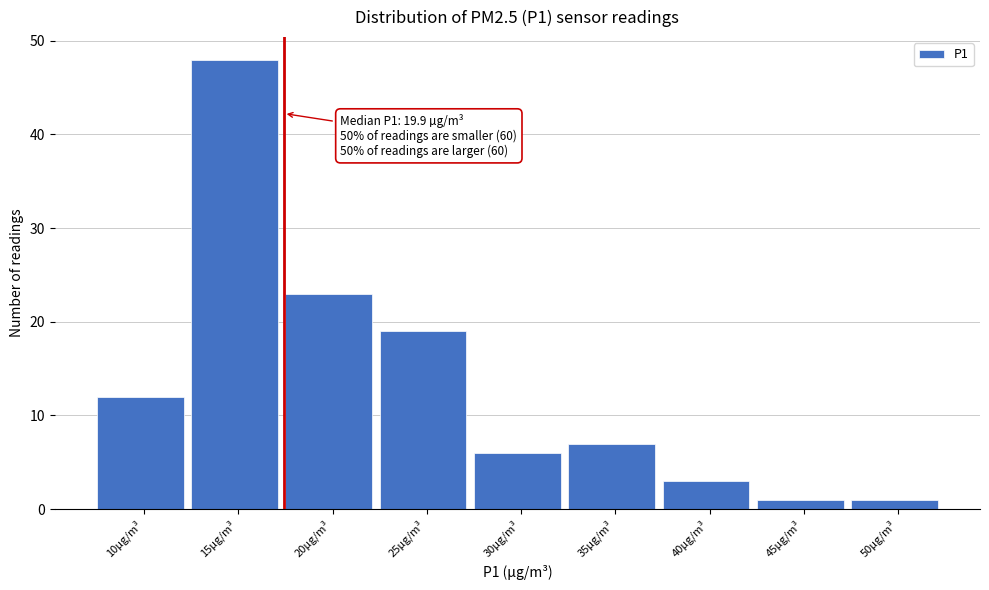

Reading left to right, extract all data points from this chart.

12	48	23	19	6	7	3	1	1